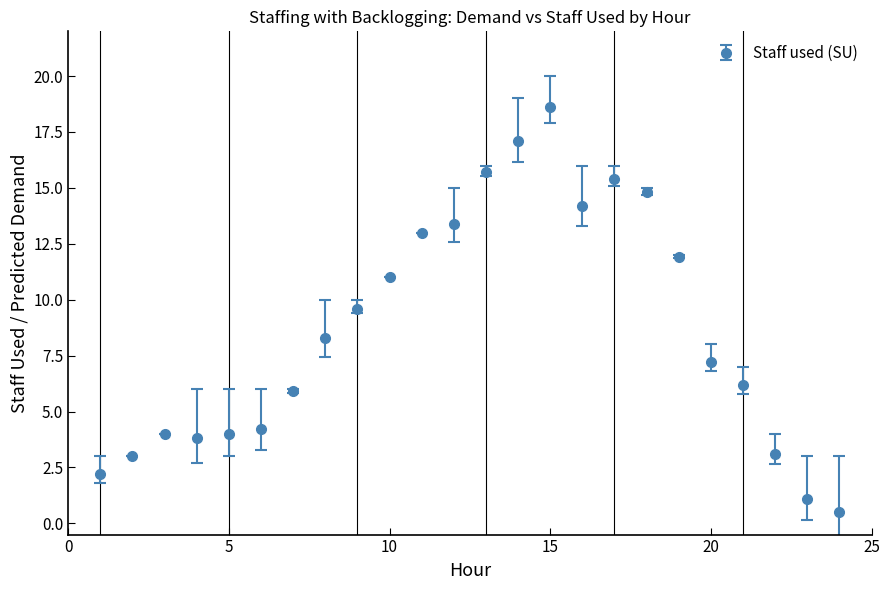

What is the value of the 11th point from the left?

13.0